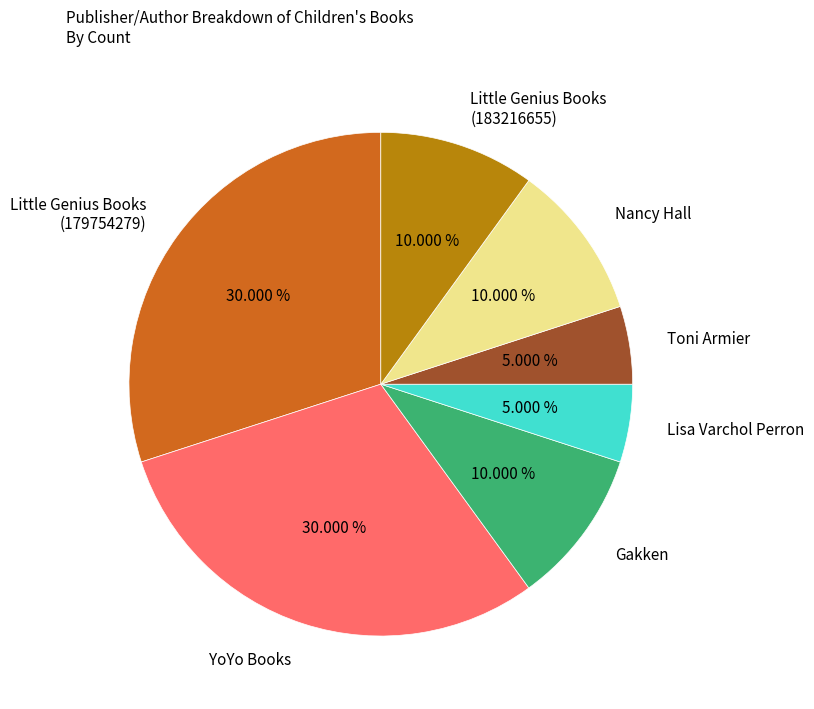

Is Lisa Varchol Perron the majority of the pie?

No